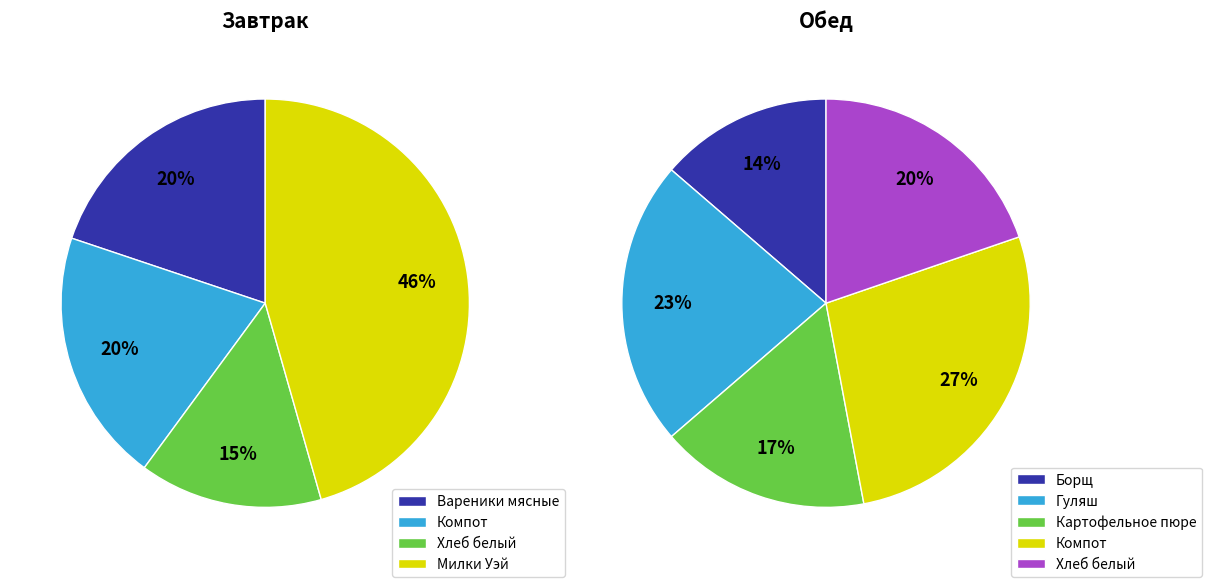

Which slice is the largest?

Милки Уэй